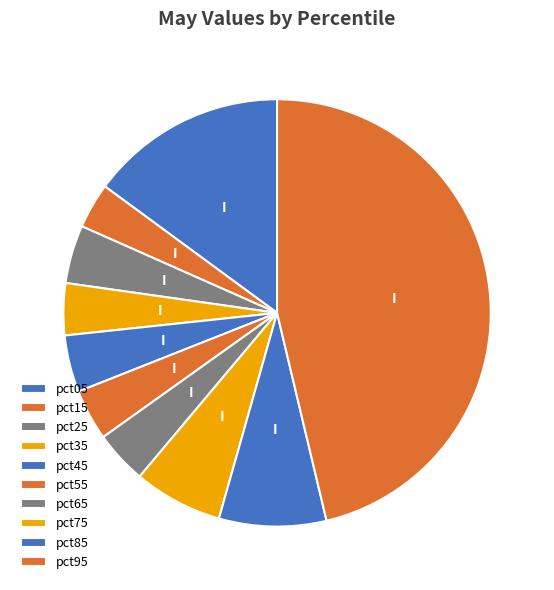

How many segments does this pie chart have?

10